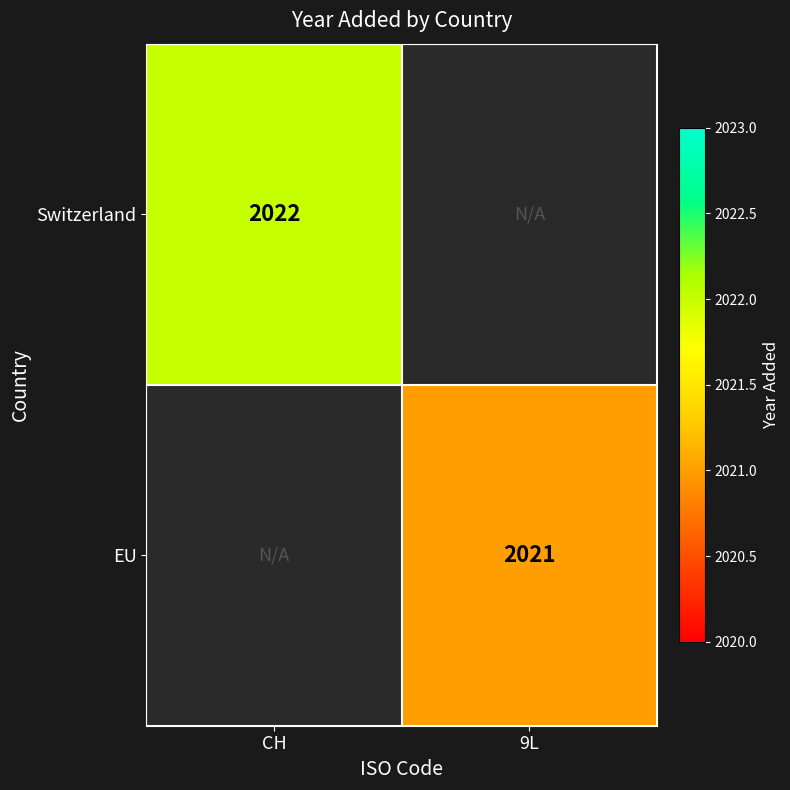

The Switzerland series shows 2022 at CH. True or false?

True